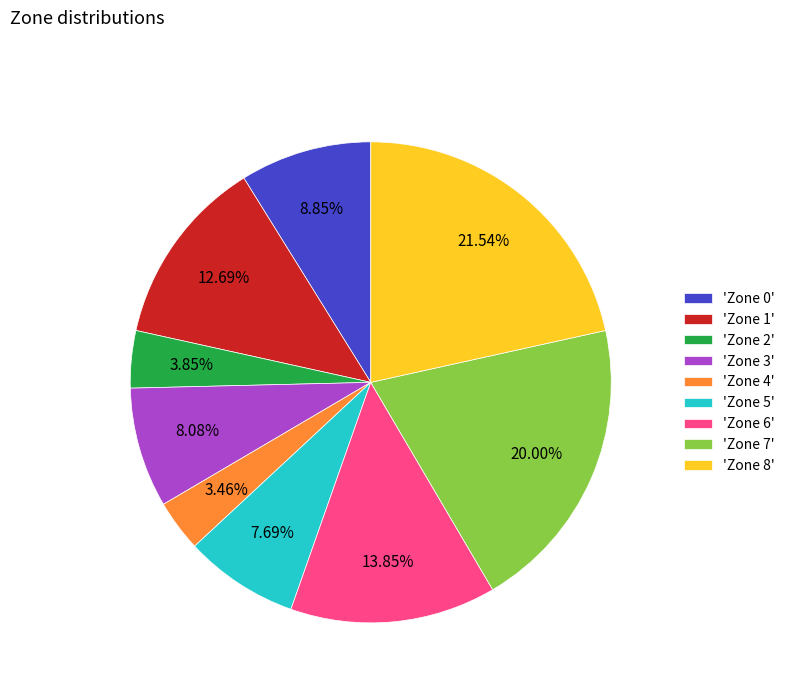

Which has a higher value, 'Zone 2' or 'Zone 1'?

'Zone 1'